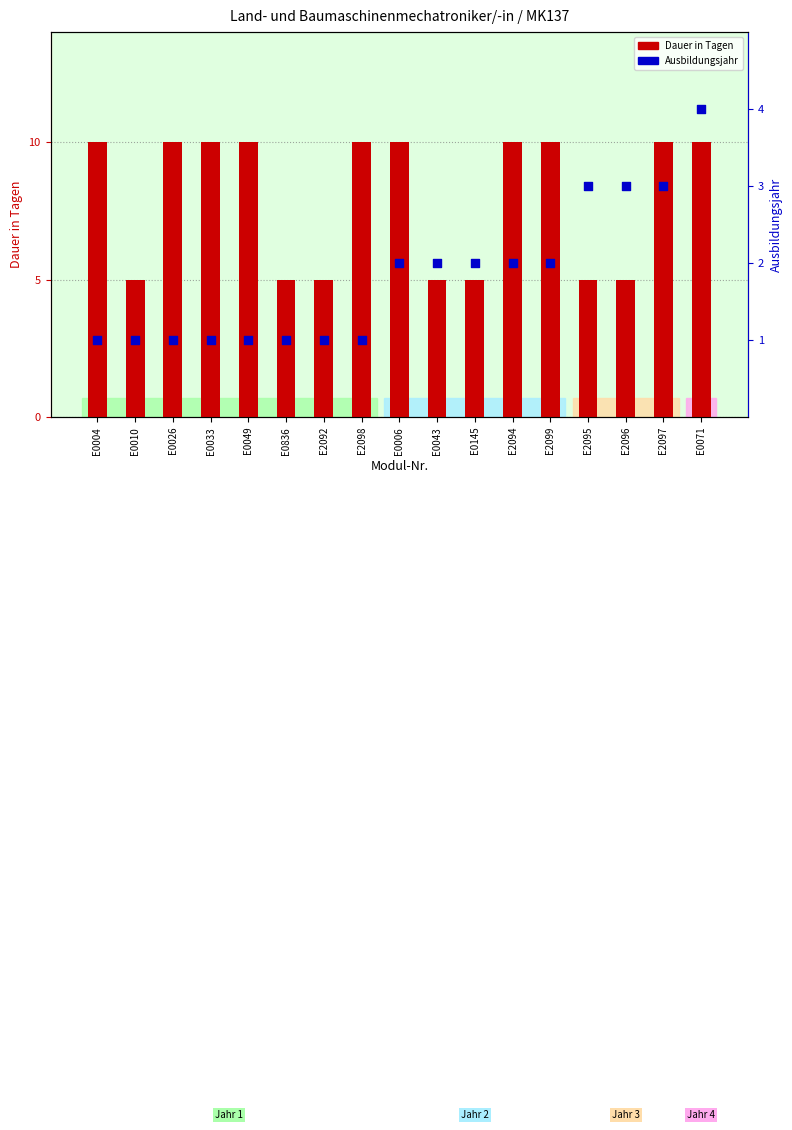

At which category is the sum across all series the highest?

E0071